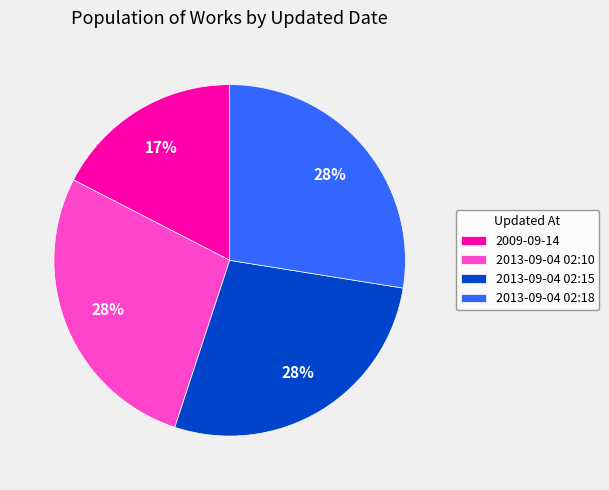

To the nearest percent, what portion does 2013-09-04 02:18 represent?

28%